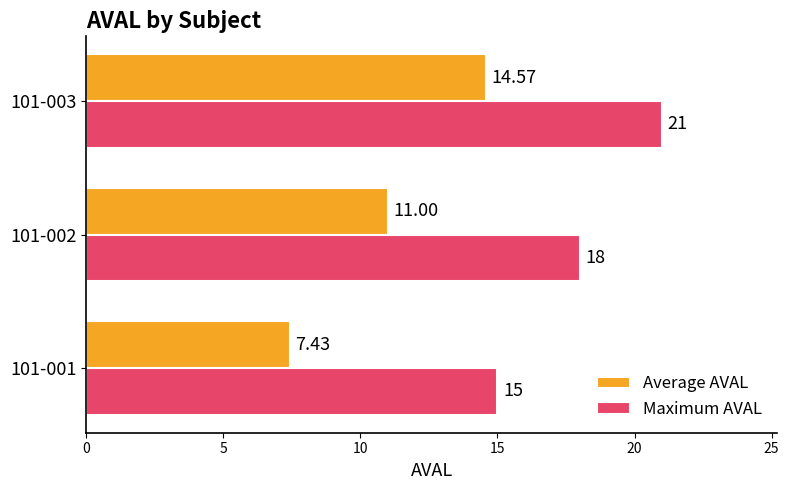

Which series has the widest spread of values?

Average AVAL